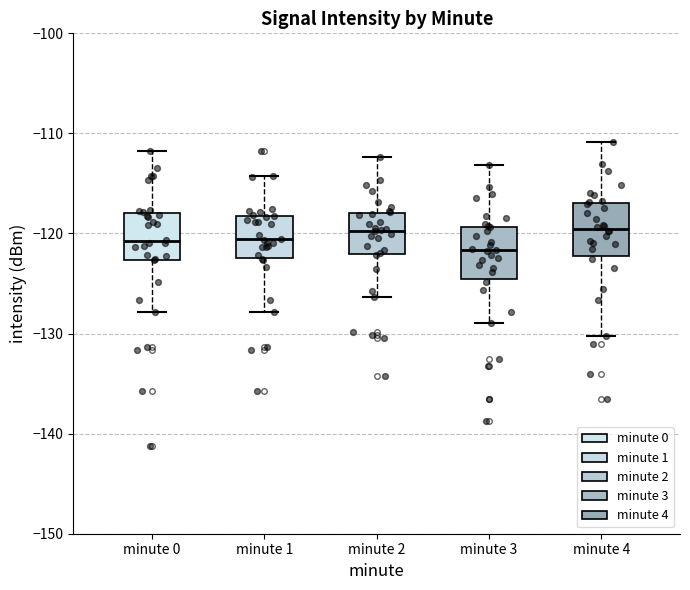

Reading left to right, read every box against the y-axis: the position of its median line, the range the box covers, and the ends of its whiskers. The values are not printed on the chart, so give them approximately, as read against the axis.

minute 0: median -121, box -123 to -118, whiskers -128 to -112
minute 1: median -121, box -122 to -118, whiskers -128 to -114
minute 2: median -120, box -122 to -118, whiskers -126 to -112
minute 3: median -122, box -125 to -119, whiskers -129 to -113
minute 4: median -120, box -122 to -117, whiskers -130 to -111